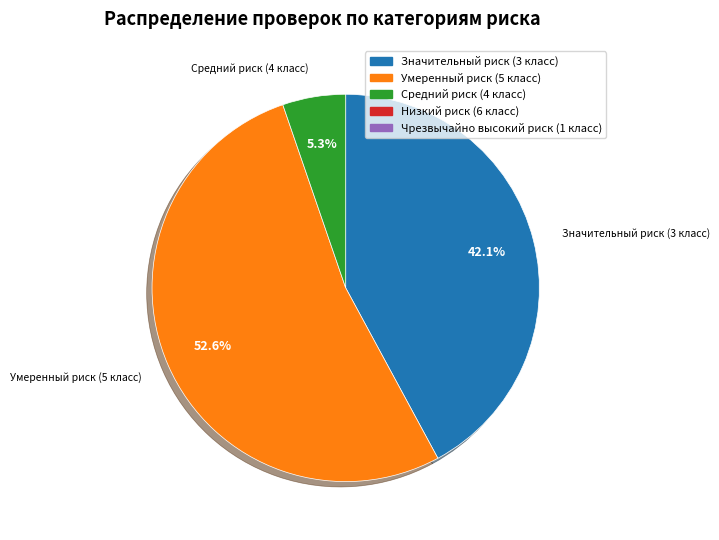

What percentage is the Умеренный риск (5 класс) slice, to the nearest percent?

53%